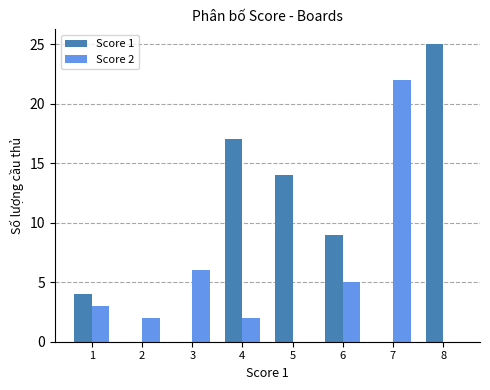

How many groups of bars are there?

8